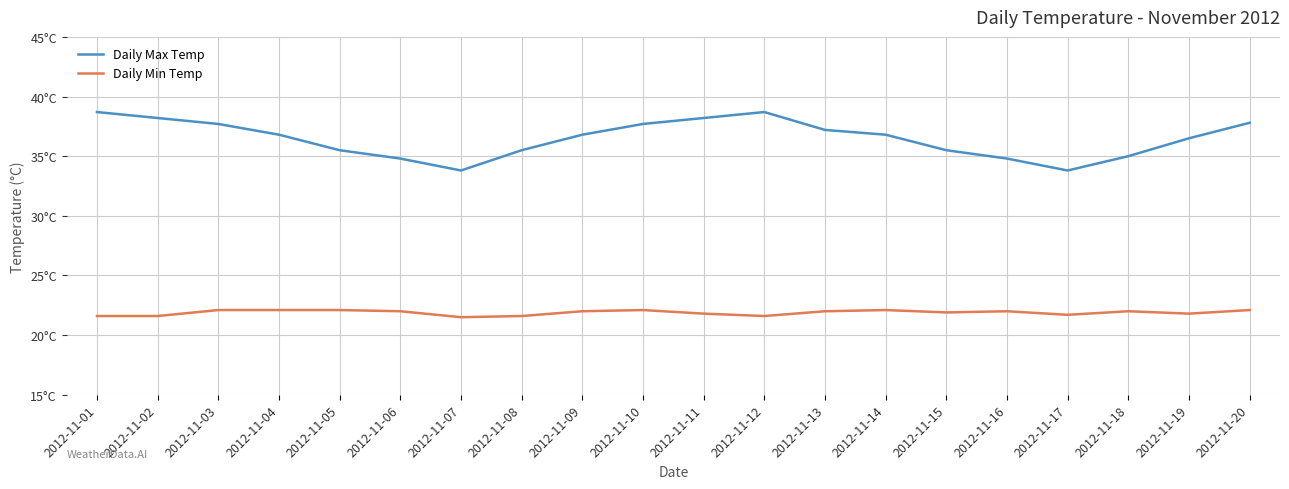

Reading left to right, transcribe all the data shown in this chart.

Daily Max Temp: 38.7	38.2	37.7	36.8	35.5	34.8	33.8	35.5	36.8	37.7	38.2	38.7	37.2	36.8	35.5	34.8	33.8	35.0	36.5	37.8
Daily Min Temp: 21.6	21.6	22.1	22.1	22.1	22.0	21.5	21.6	22.0	22.1	21.8	21.6	22.0	22.1	21.9	22.0	21.7	22.0	21.8	22.1